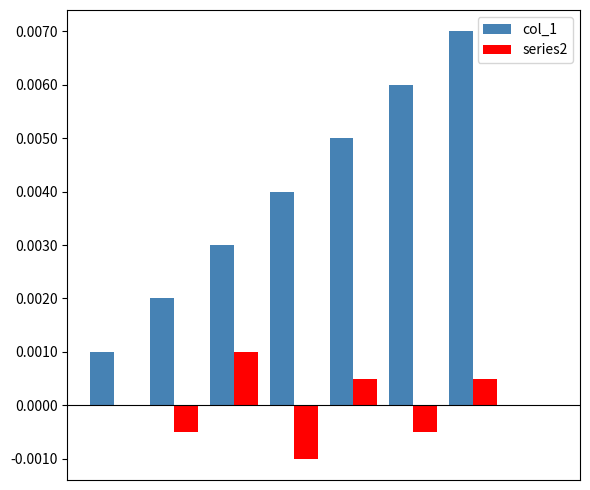

Which series has the largest total across all categories?

col_1